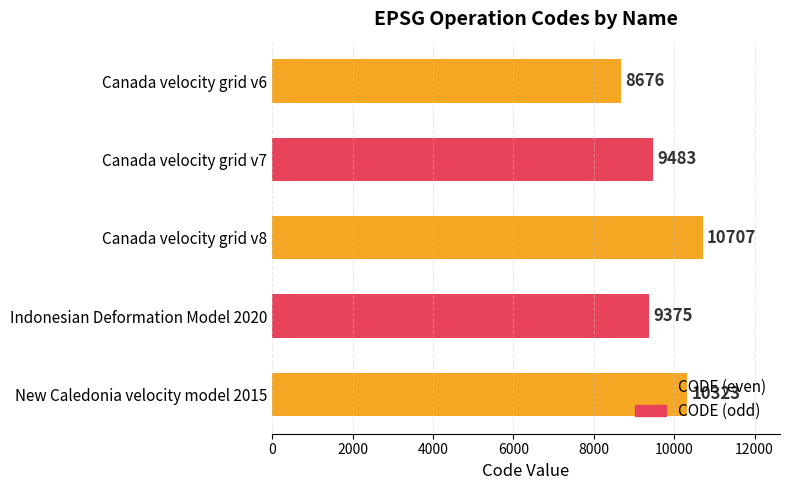

Which has a higher value, Indonesian Deformation Model 2020 or Canada velocity grid v7?

Canada velocity grid v7